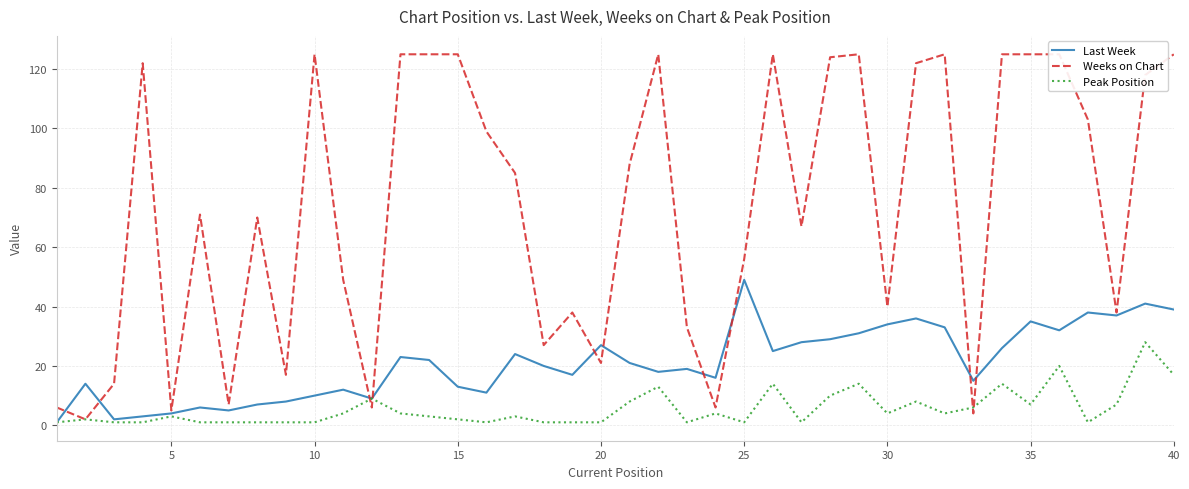

True or false: Last Week has a value of 42 at 20.

False